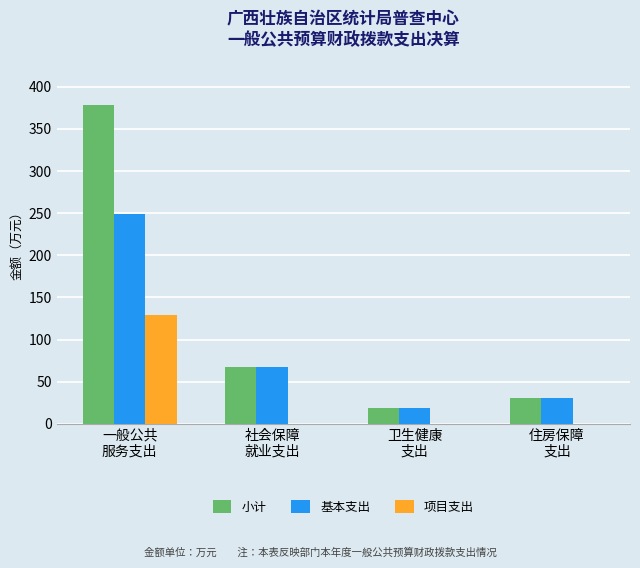

Reading left to right, extract all data points from this chart.

小计: 378.1	67.9	18.6	30.3
基本支出: 249.0	67.9	18.6	30.3
项目支出: 129.2	0.0	0.0	0.0